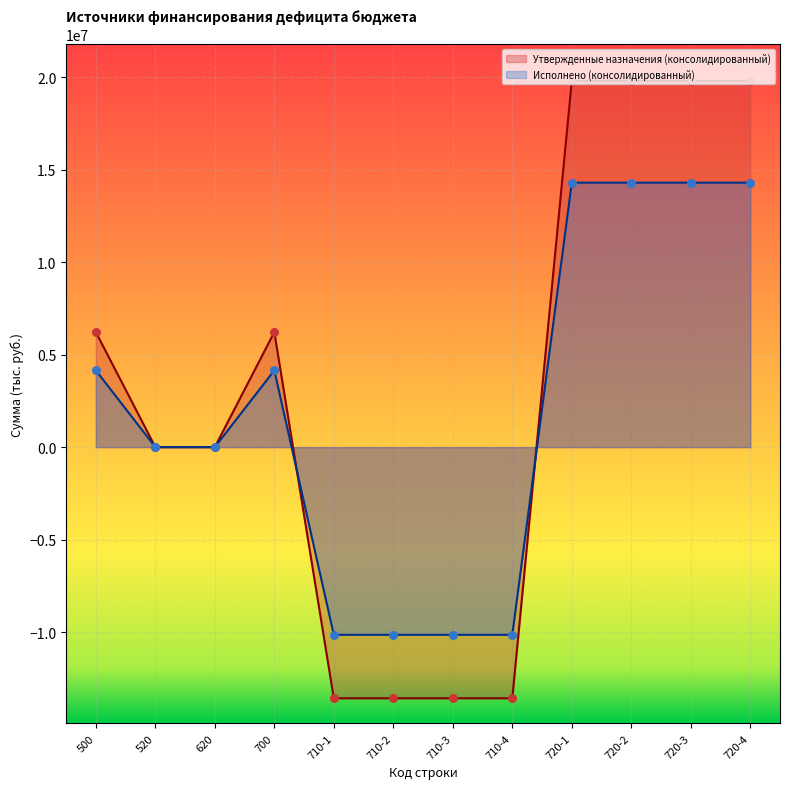

Which series has the largest total across all categories?

Утвержденные назначения (консолидированный)